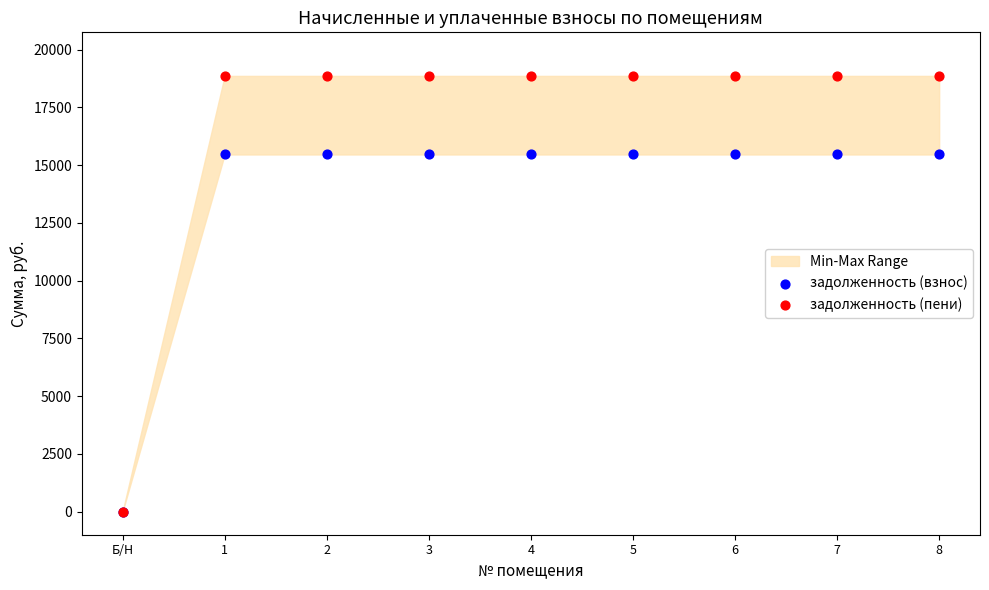

Which series reaches the minimum Y coordinate?

задолженность (взнос)